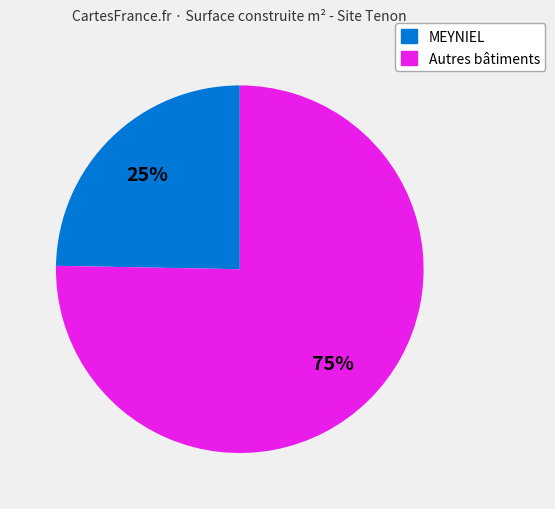

To the nearest percent, what percentage of the pie is MEYNIEL?

25%